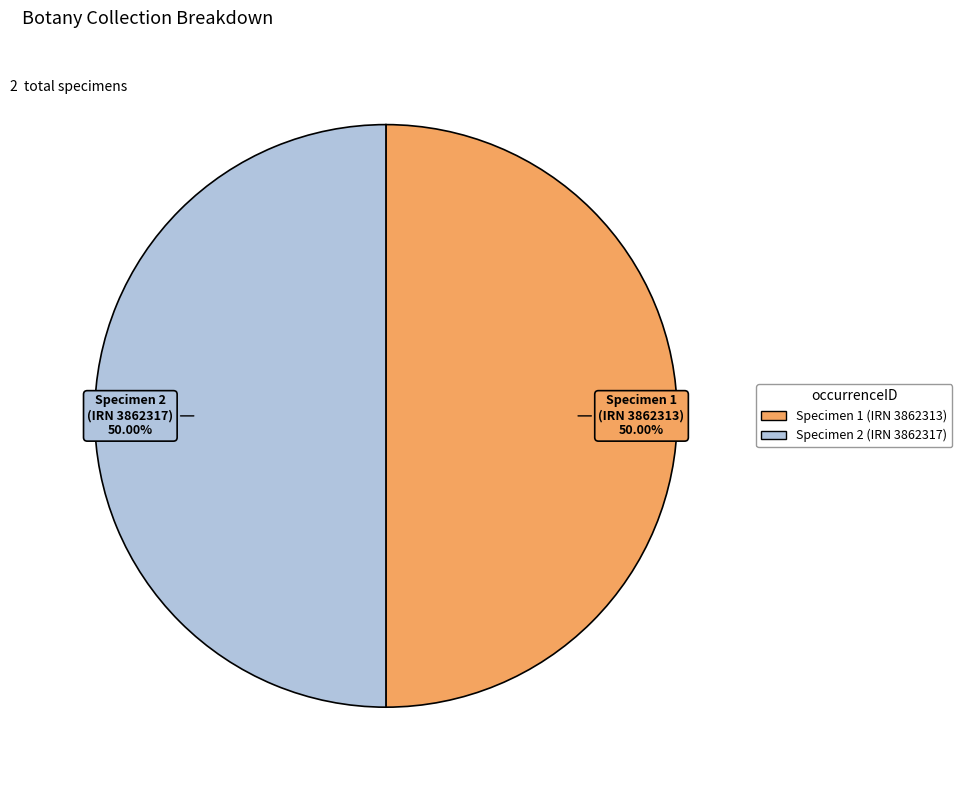

Combined, do Specimen 1 (IRN 3862313) and Specimen 2 (IRN 3862317) account for over 50%?

Yes